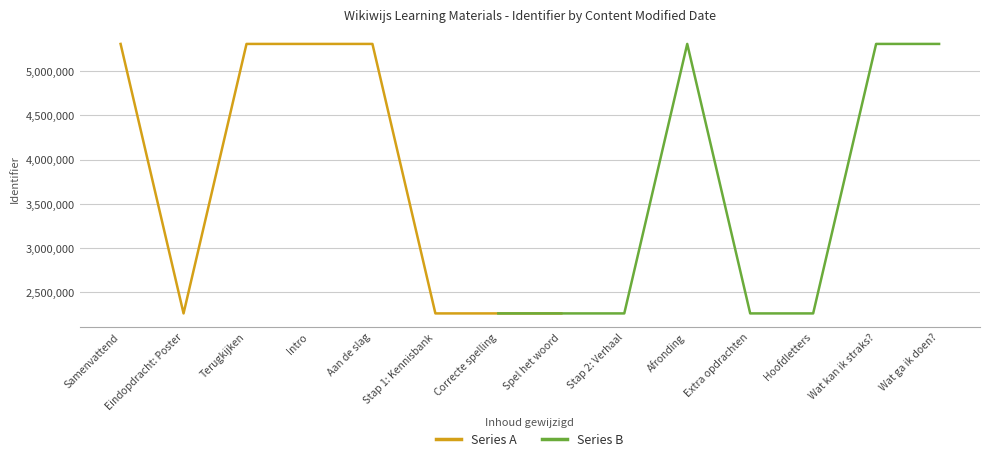

The value of Series A at Samenvattend is 5307126. True or false?

True